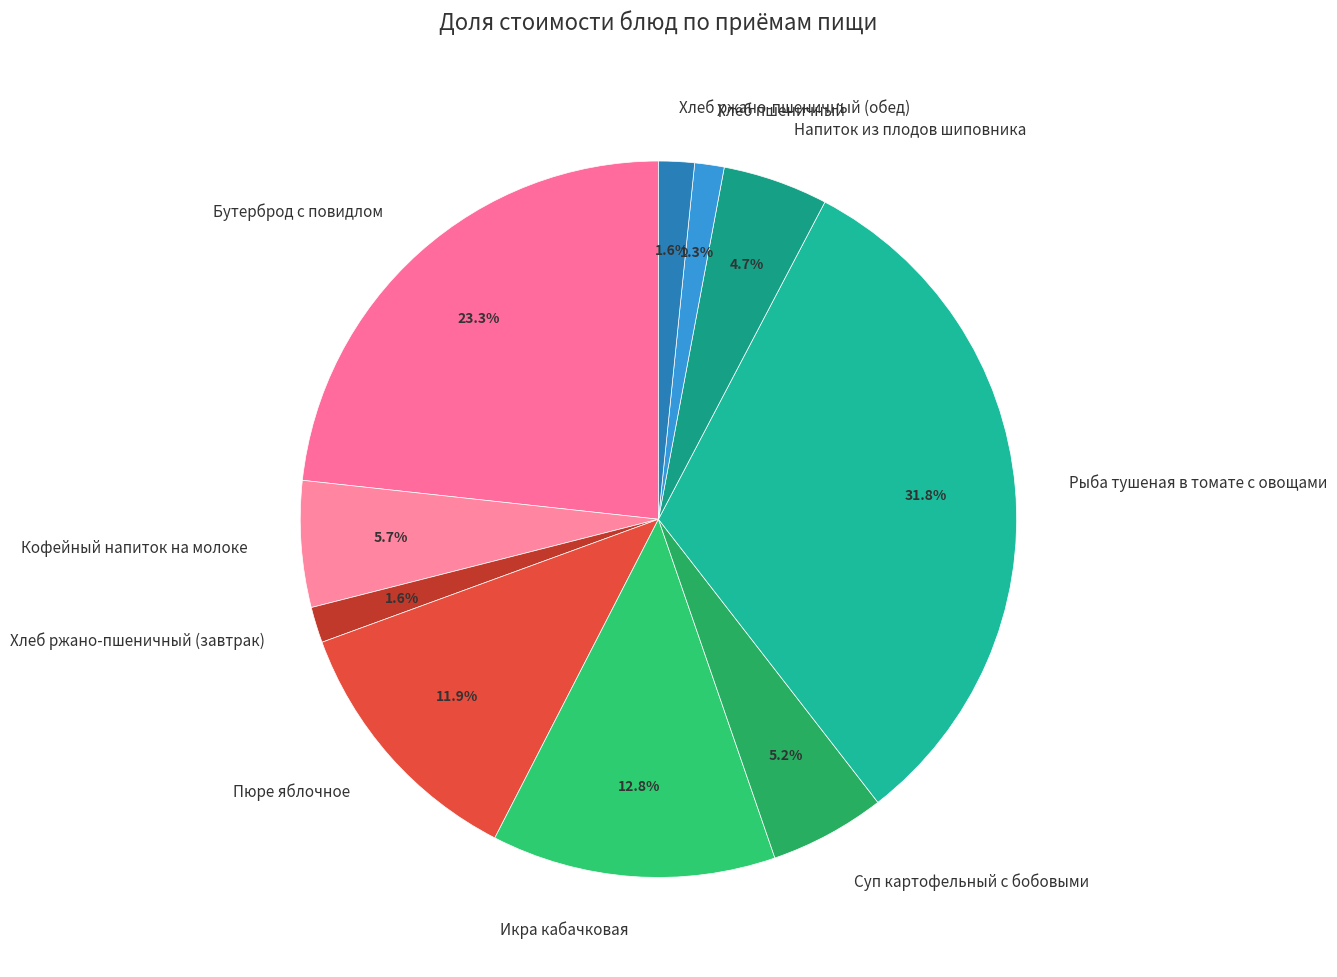

Which has a higher value, Хлеб ржано-пшеничный (завтрак) or Напиток из плодов шиповника?

Напиток из плодов шиповника